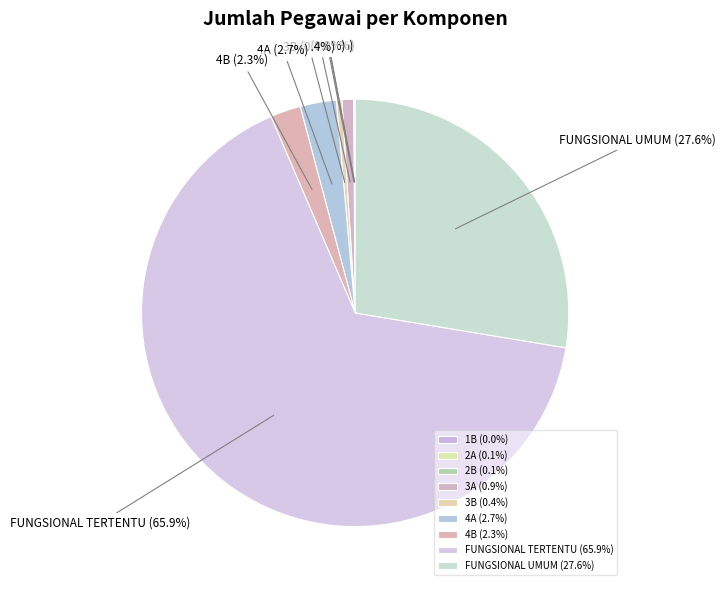

What percentage is NOT represented by 3A?

99.1%